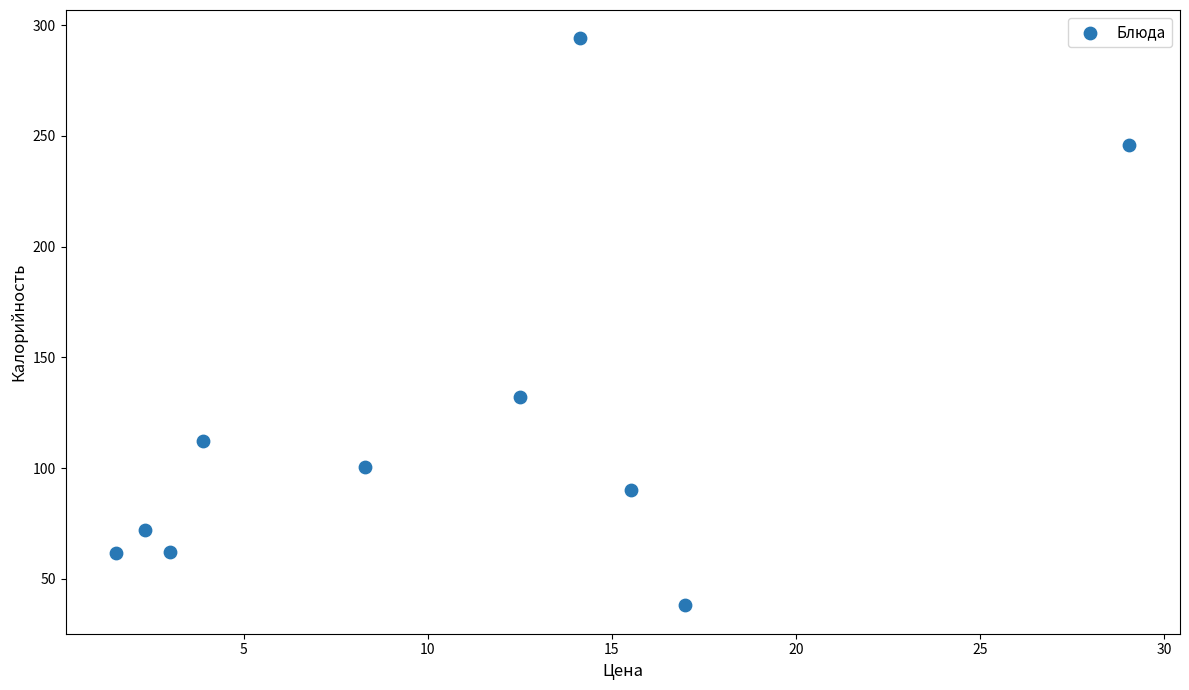

What is the average X value?

10.7